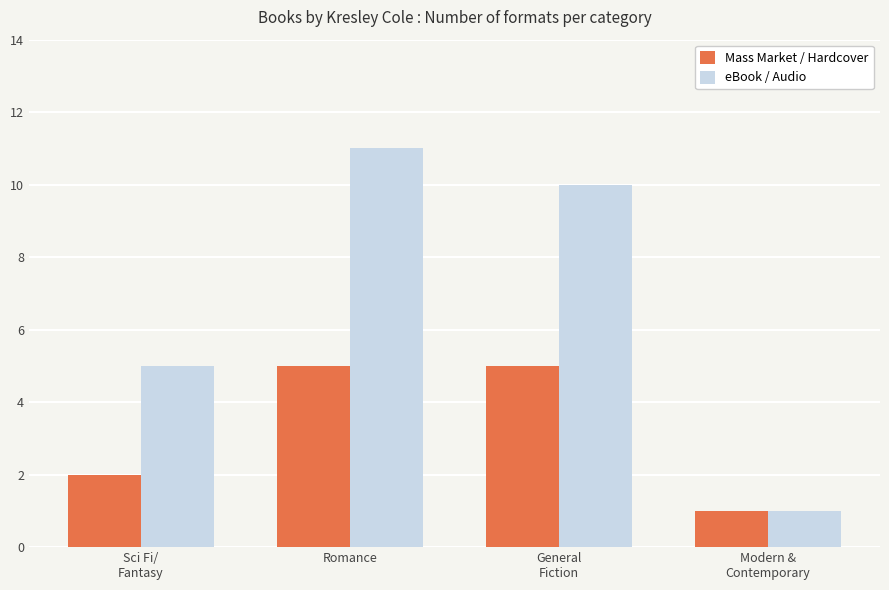

Reading right to left, list all the values displayed in this chart.

Mass Market / Hardcover: 1	5	5	2
eBook / Audio: 1	10	11	5